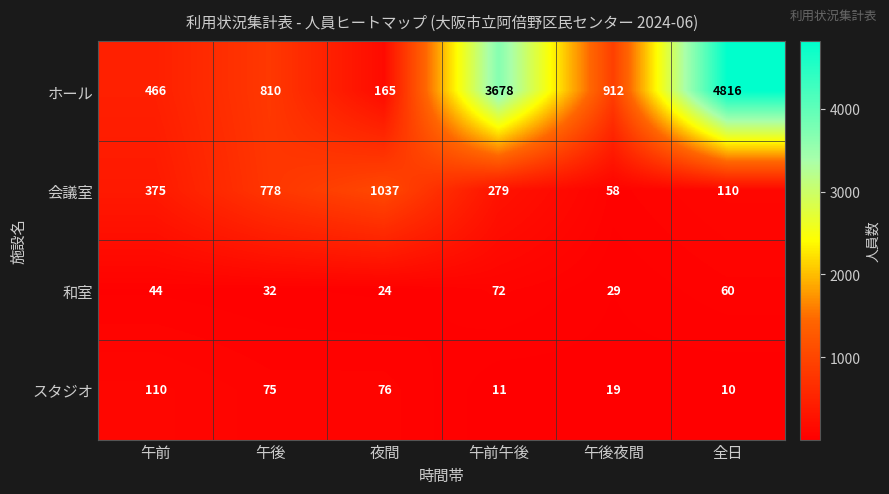

What is the average value of the スタジオ series?

50